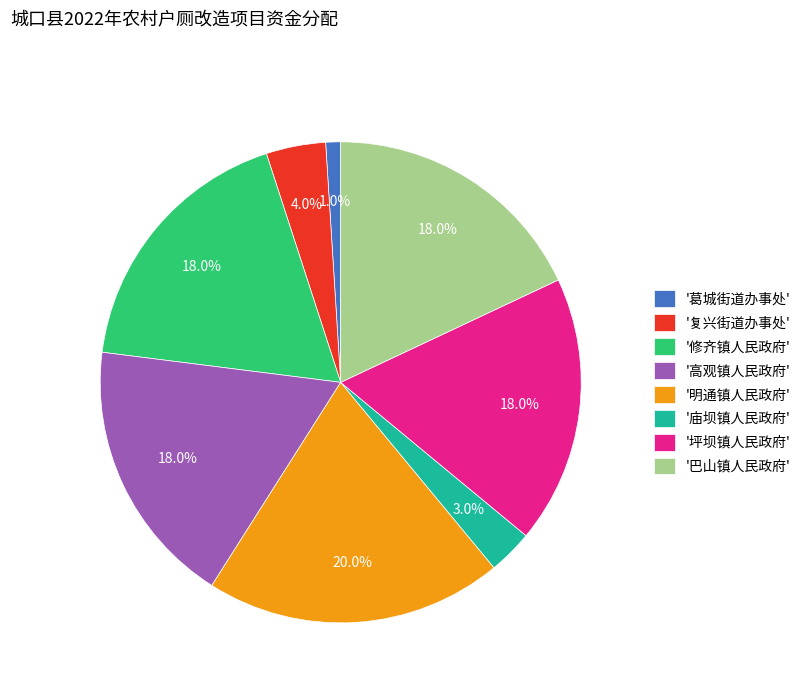

What portion of the pie excludes '复兴街道办事处'?

96.0%